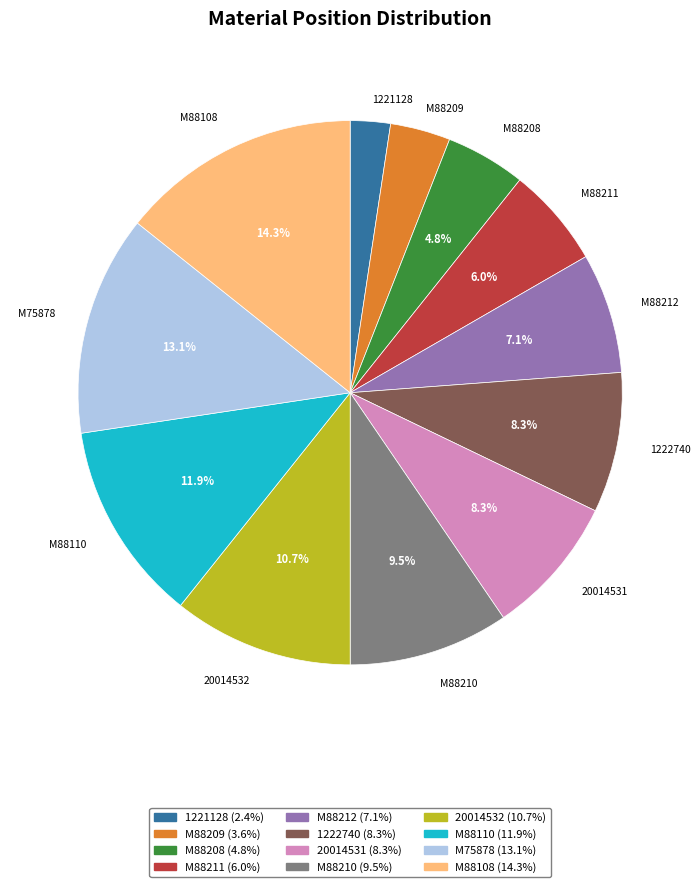

What is the ratio of the value at M88210 to the value at M88212?

1.3